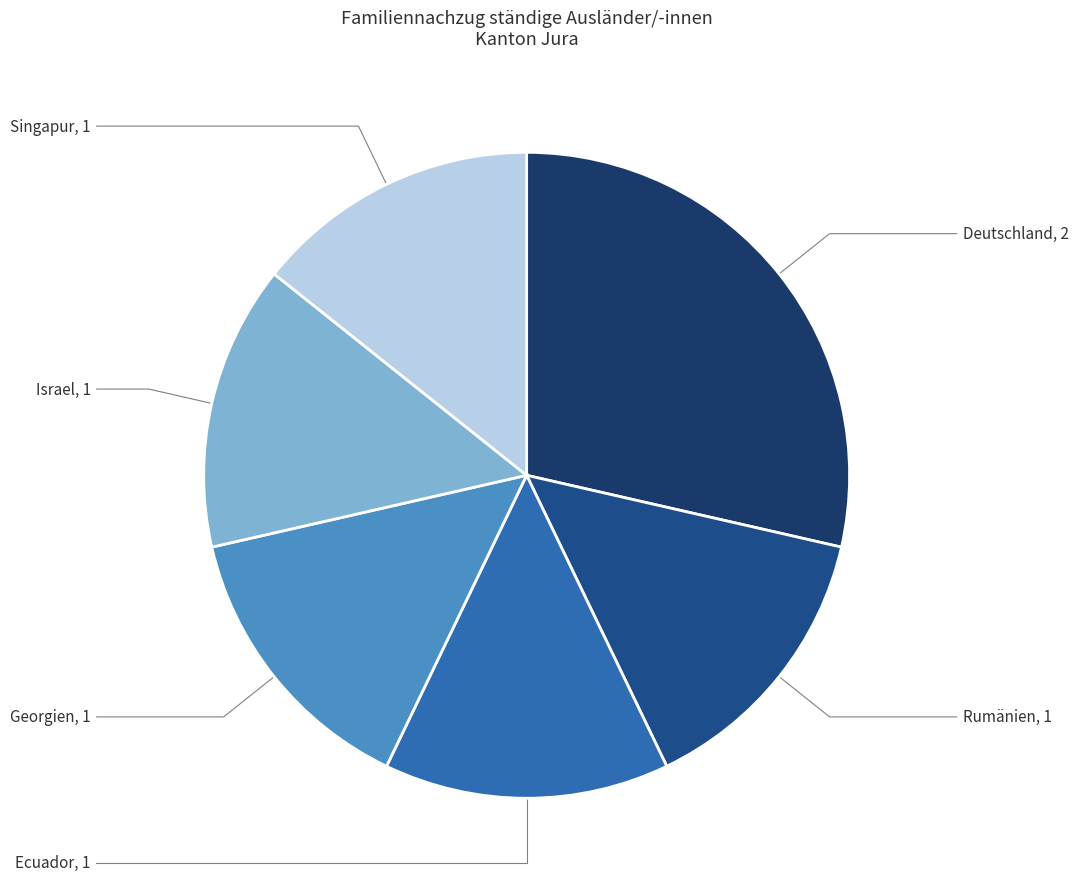

How many segments does this pie chart have?

6